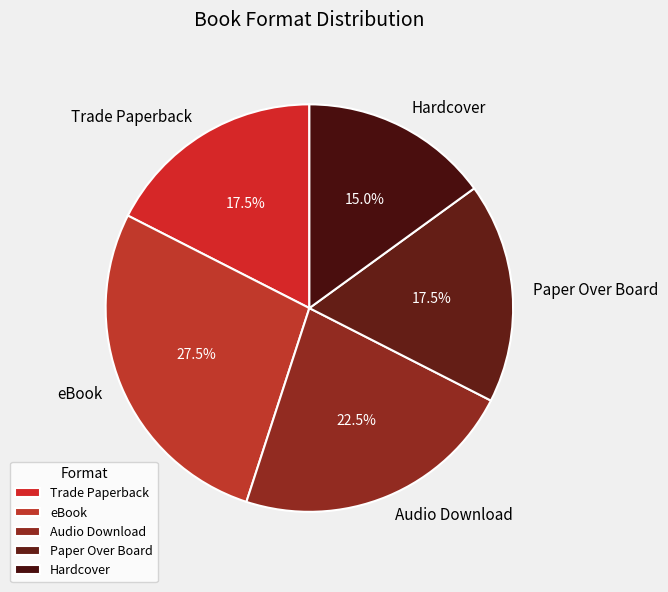

Is it true that Hardcover is 23% of the pie?

False